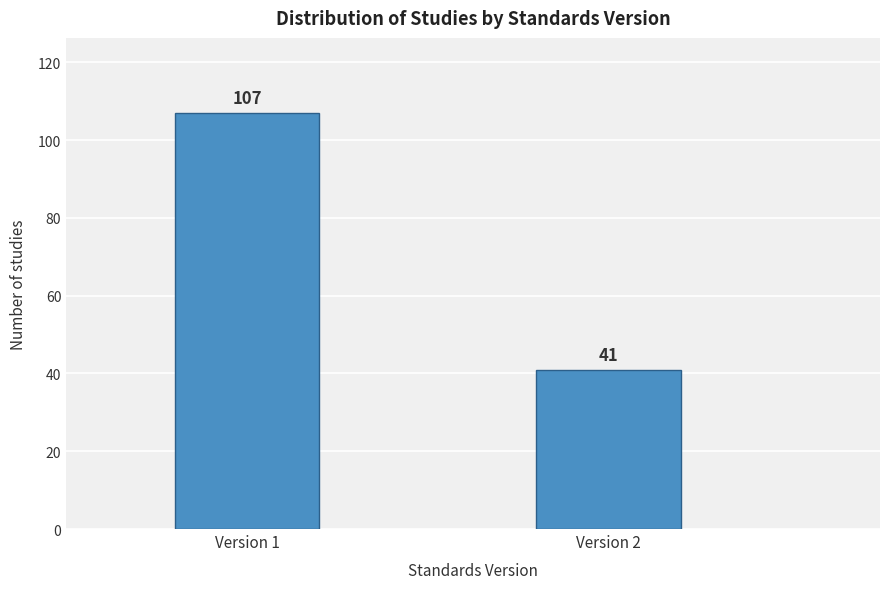

Reading left to right, extract all data points from this chart.

Version 1=107	Version 2=41